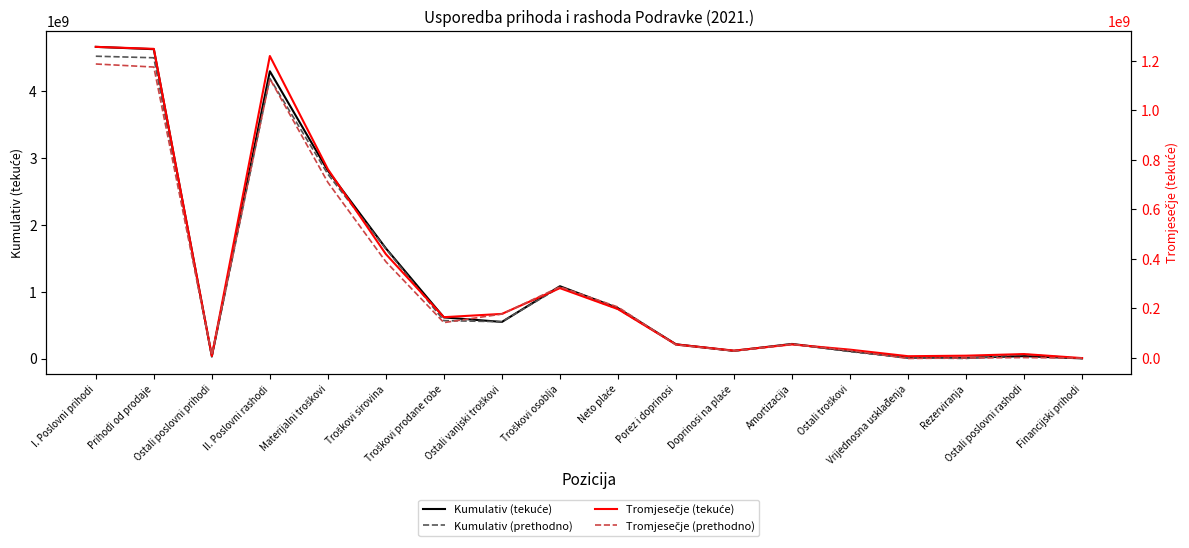

Which series ends up on top after the final intersection of Tromjesečje (tekuće) and Tromjesečje (prethodno)?

Tromjesečje (tekuće)